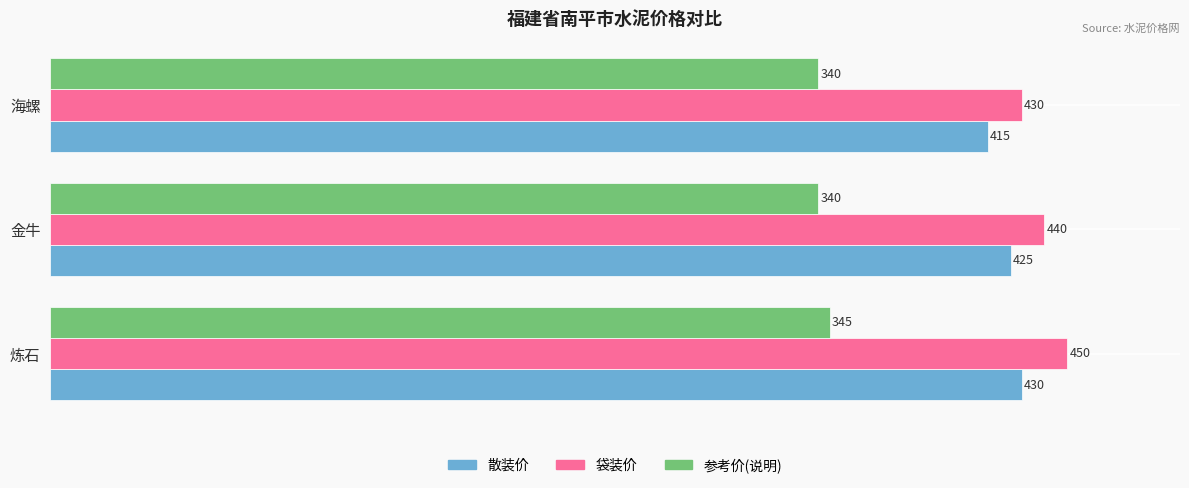

Rank the series by their maximum value, from highest to lowest.

袋装价, 散装价, 参考价(说明)